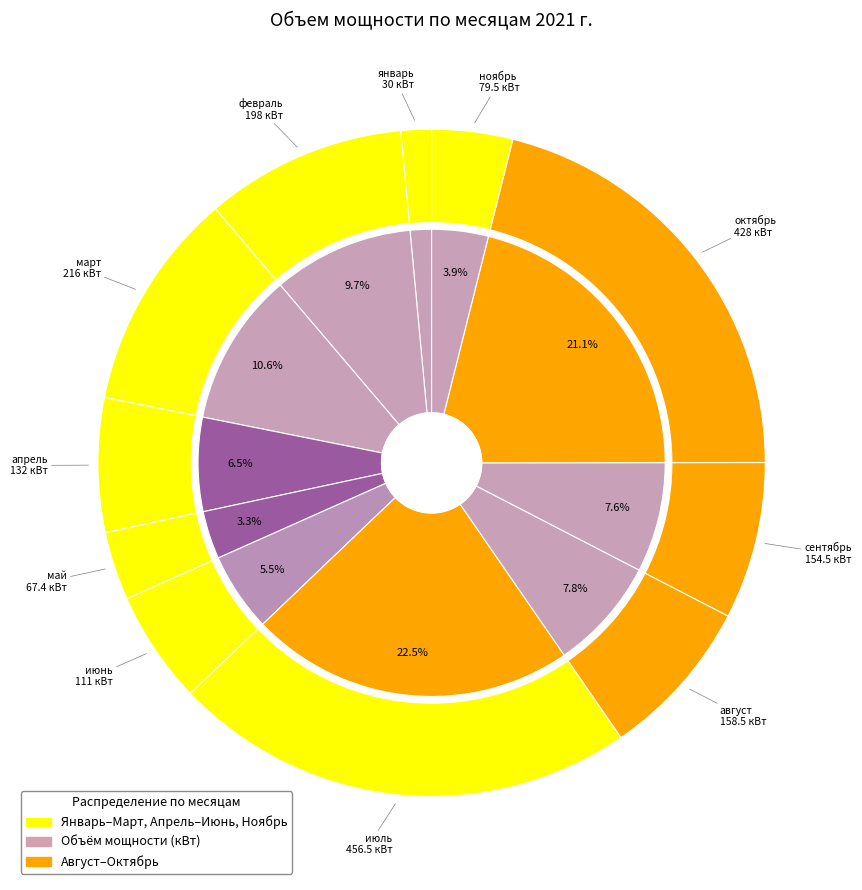

Which category has the smallest portion of the pie?

январь